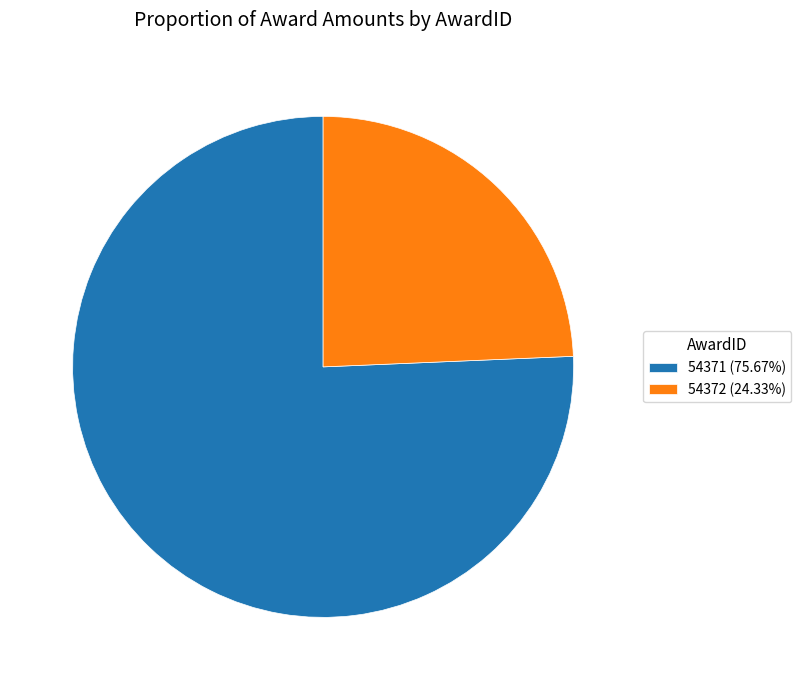

True or false: 54371 accounts for 76% of the total.

True